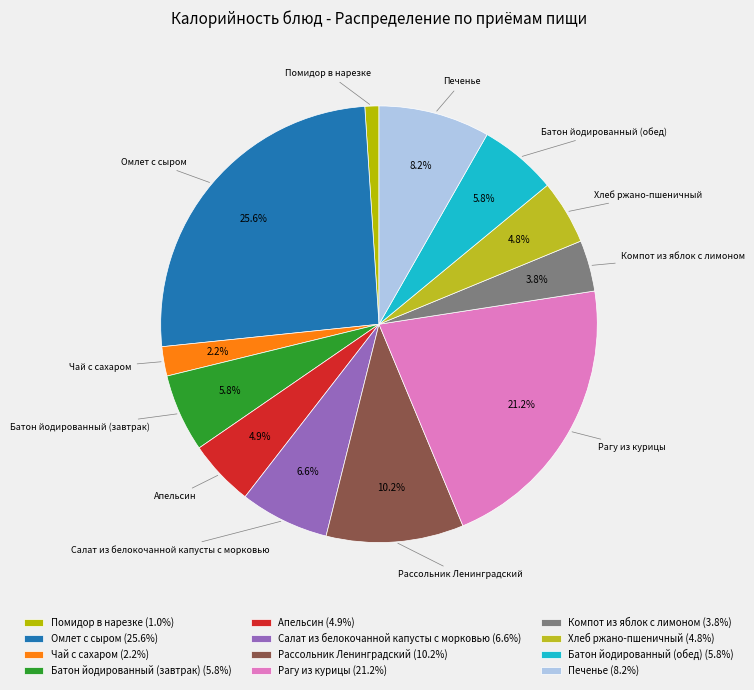

What portion of the pie excludes Омлет с сыром?

74.4%